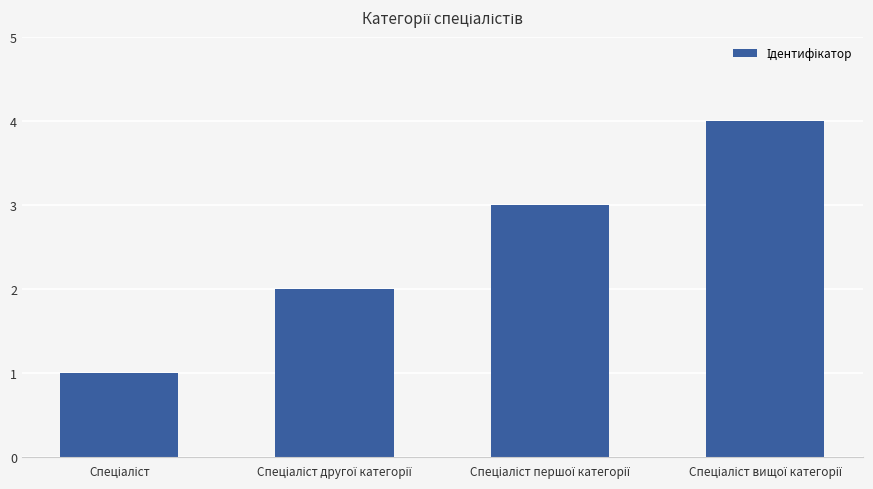

What is the sum of all values?

10